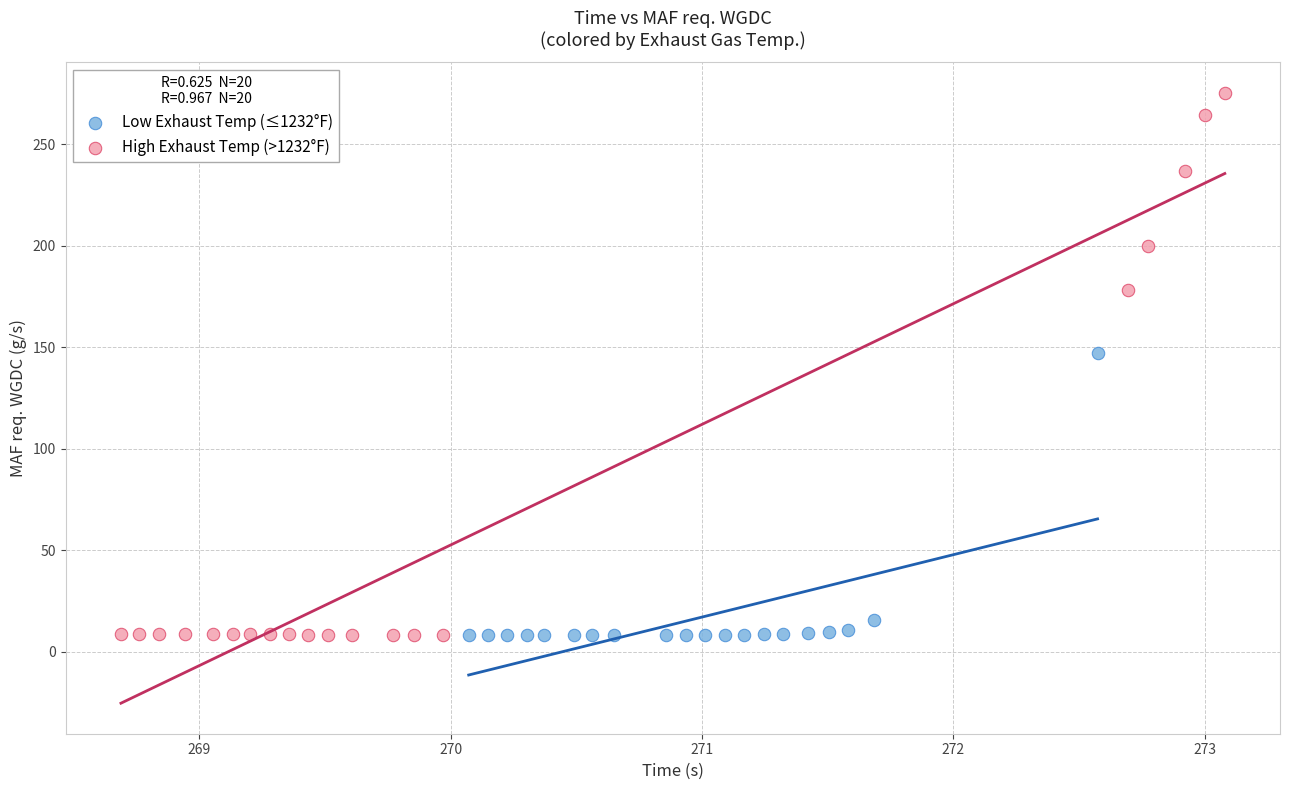

What are all the series names shown in the legend?

Low Exhaust Temp (≤1232°F), High Exhaust Temp (>1232°F)